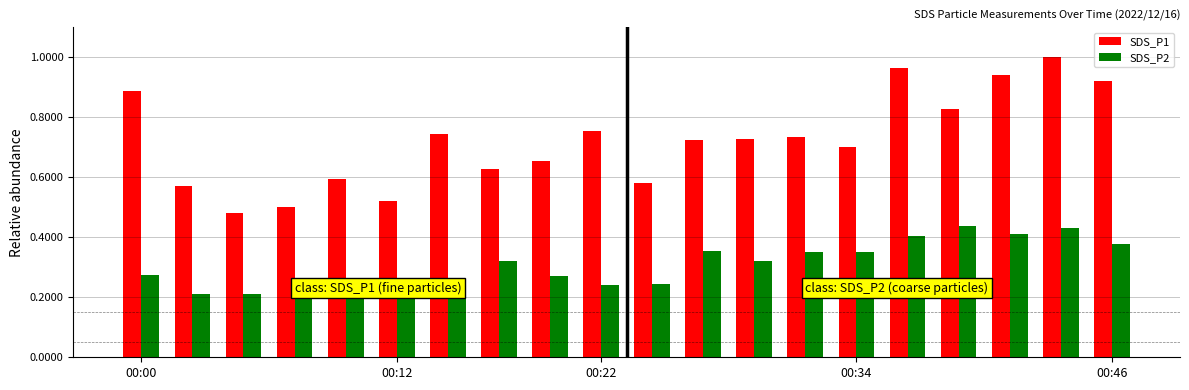

Rank the series by their average value, from lowest to highest.

SDS_P2, SDS_P1